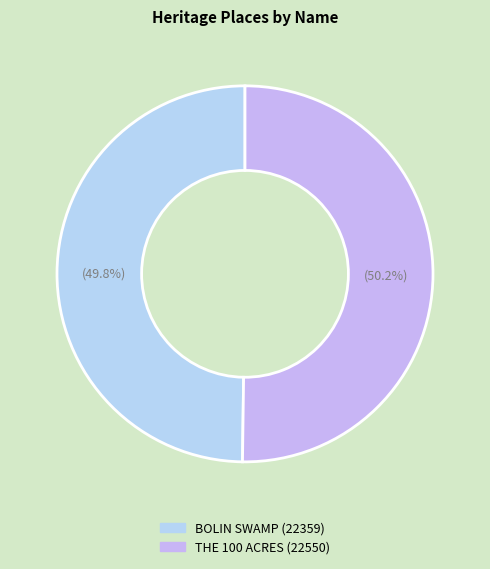

Count the number of slices in the pie.

2